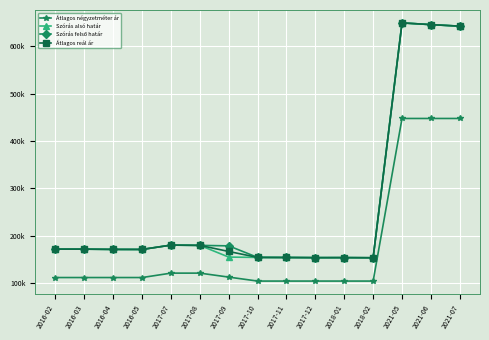

What is the average value of the Szórás felső határ series?

261894